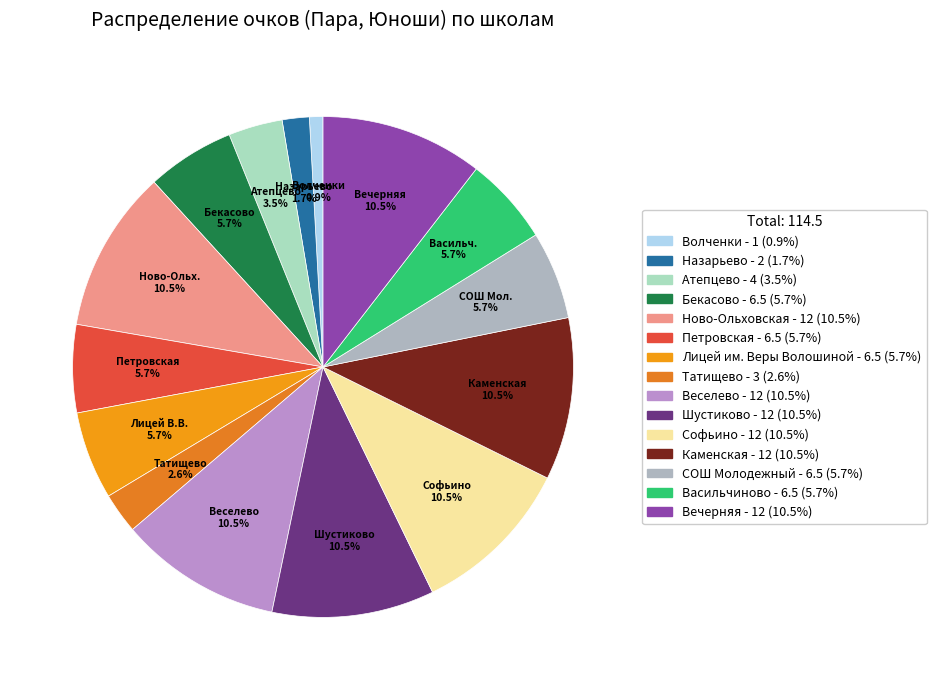

Which slice is the smallest?

Волченки